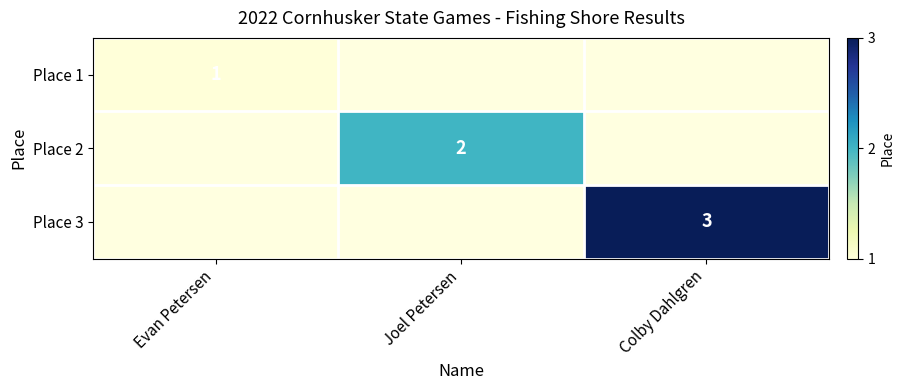

True or false: Place 3 has a value of 2 at Colby Dahlgren.

False